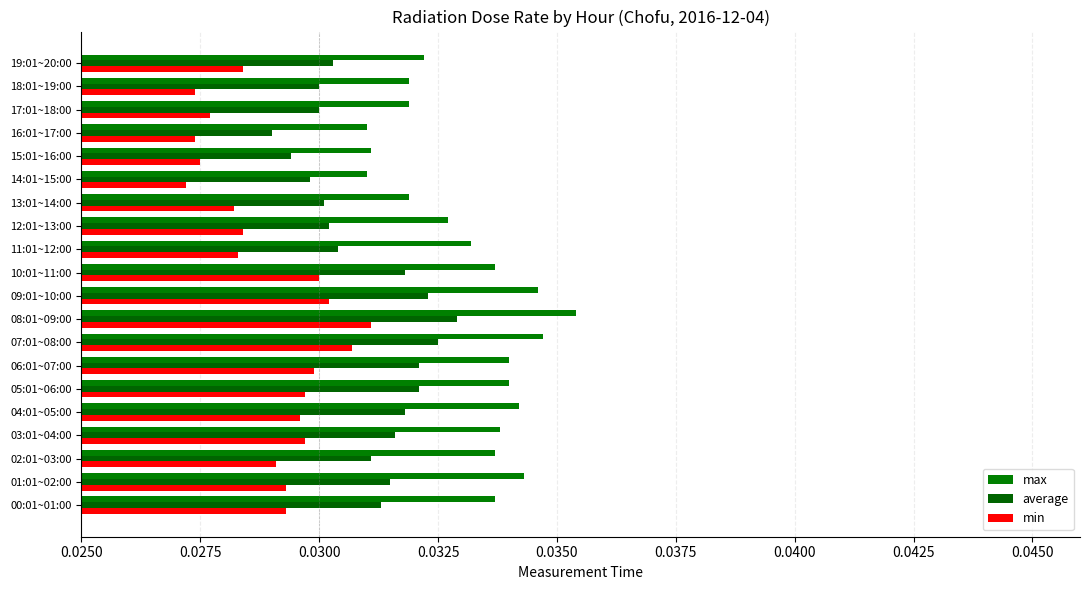

List the series in order of their overall mean, highest first.

max, average, min